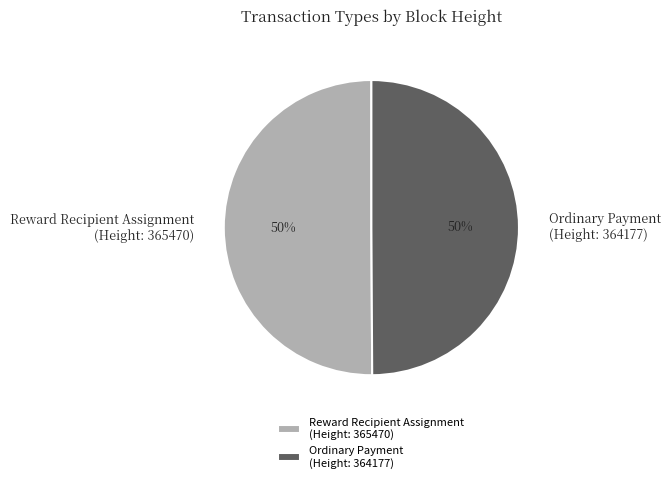

To the nearest percent, what is the combined percentage of Ordinary Payment (Height: 364177) and Reward Recipient Assignment (Height: 365470)?

100%